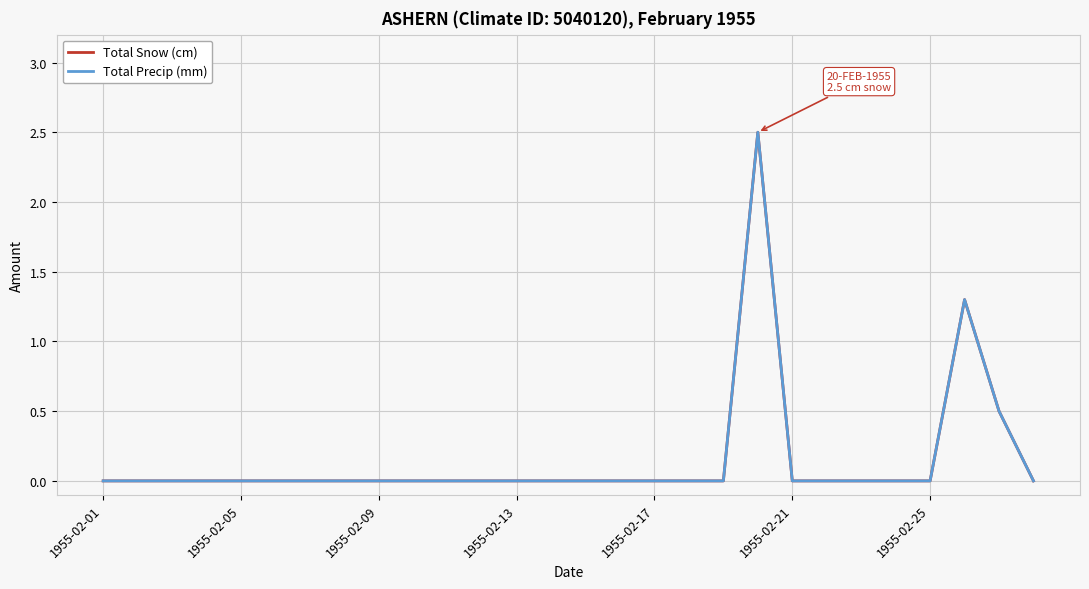

Count the number of categories in the chart.

28